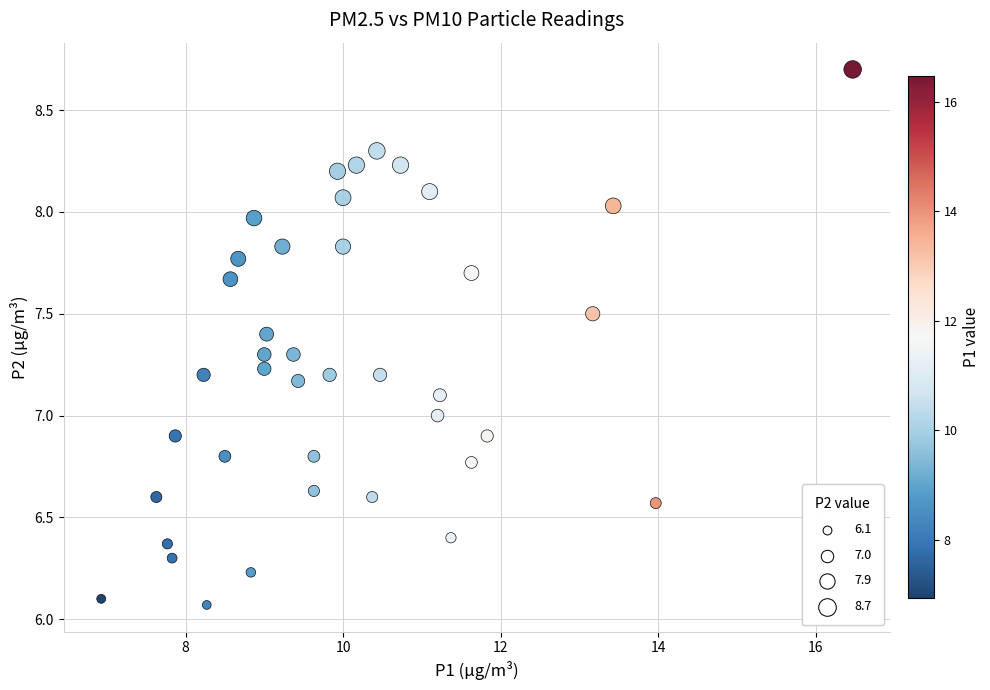

What is the range of Y values (max minus min)?

2.6